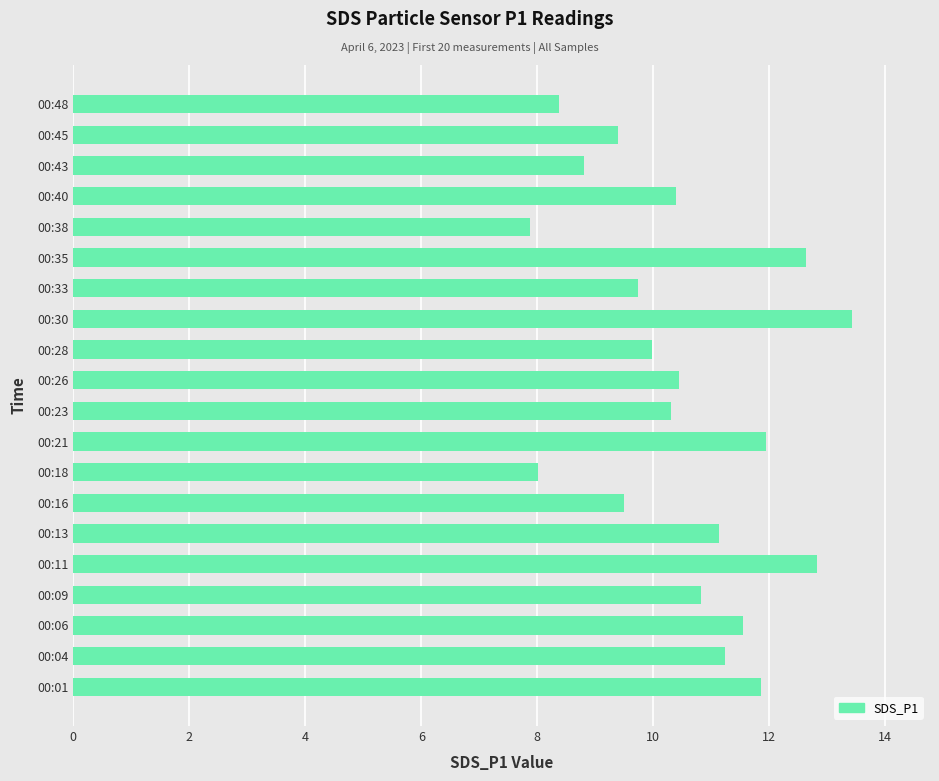

True or false: the data shows 9.4 at 00:45.

True